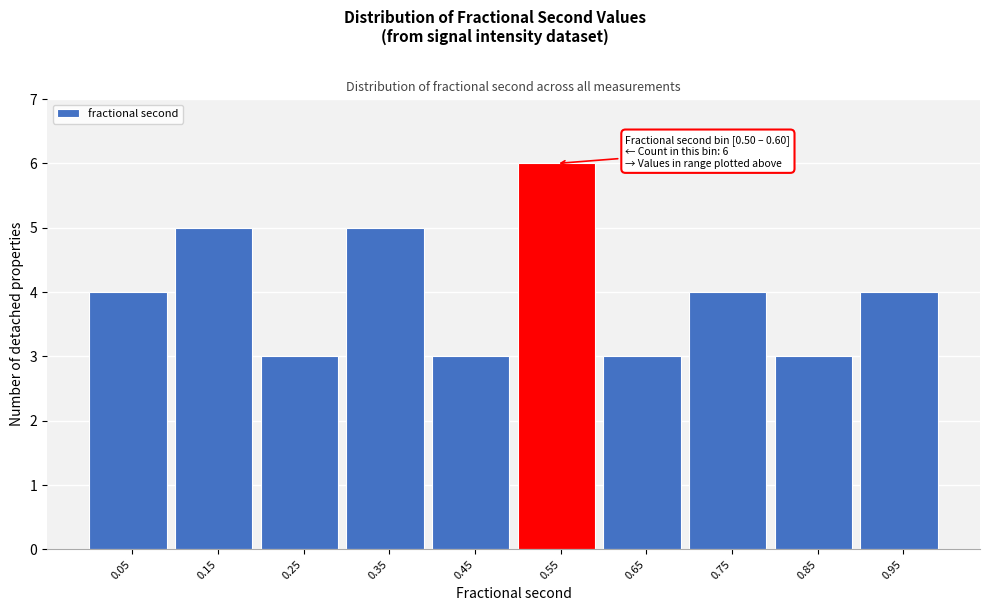

Over which range of the x-axis is the bar tallest?

0.5 to 0.6